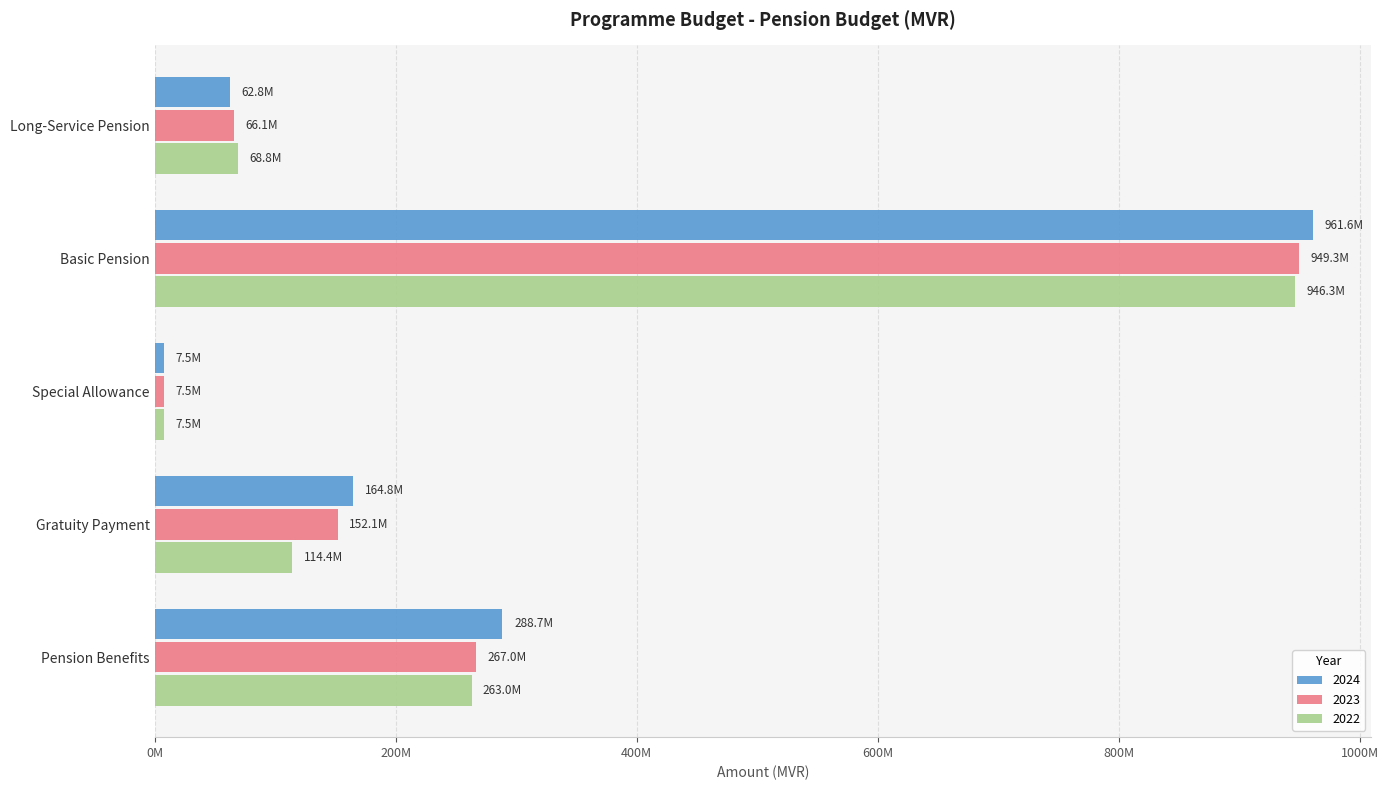

Reading right to left, transcribe all the data shown in this chart.

2024: 288675534	164801335	7459556	961569735	62793840
2023: 267041187	152066960	7459556	949292221	66140076
2022: 263000520	114387935	7459556	946334925	68817064